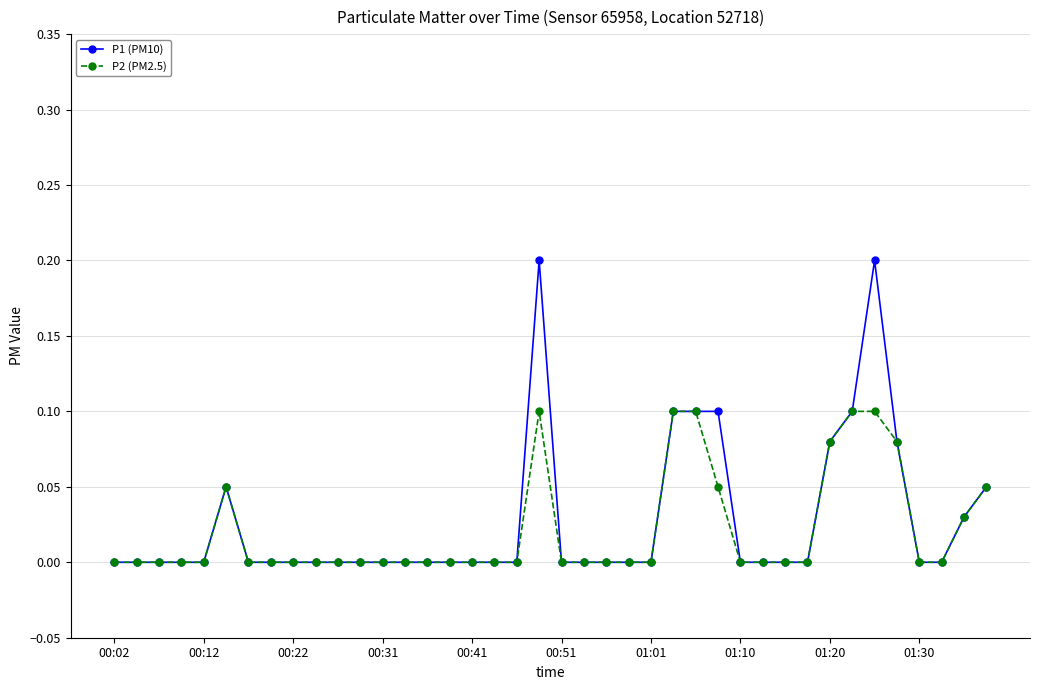

True or false: P2 (PM2.5) has more than 0 points higher than both neighbors.

True